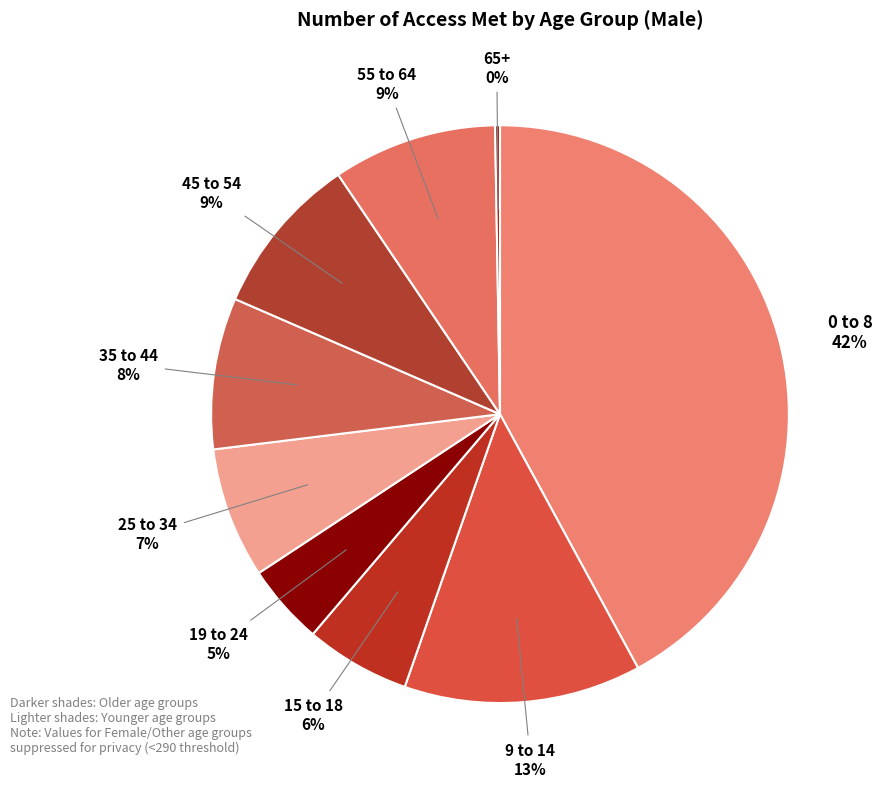

Does 35 to 44 account for over 50% of the chart?

No